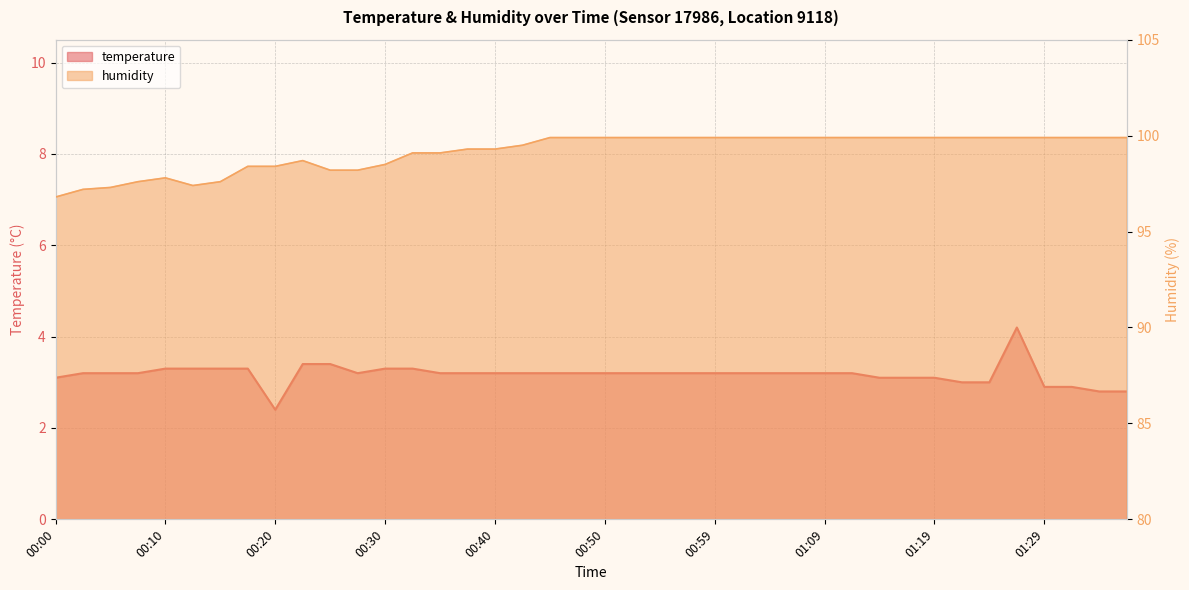

At which category does the chart reach its minimum across all series?

00:20